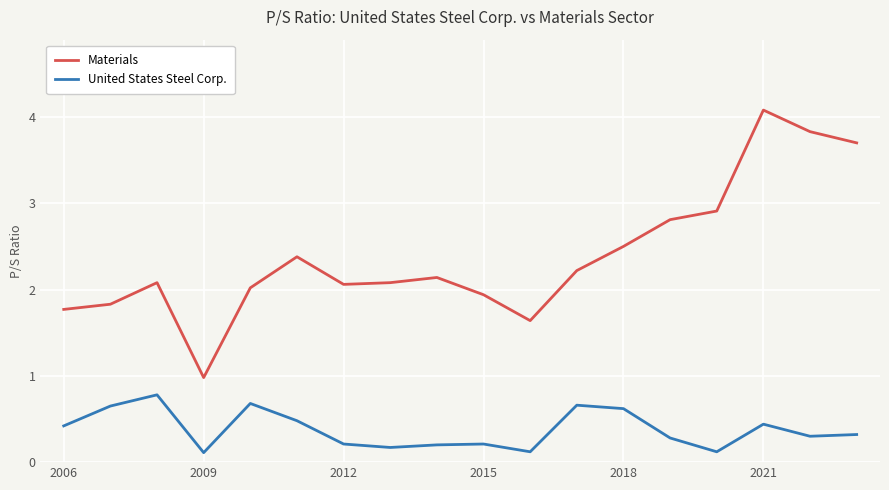

True or false: Materials and United States Steel Corp. intersect in this chart.

False